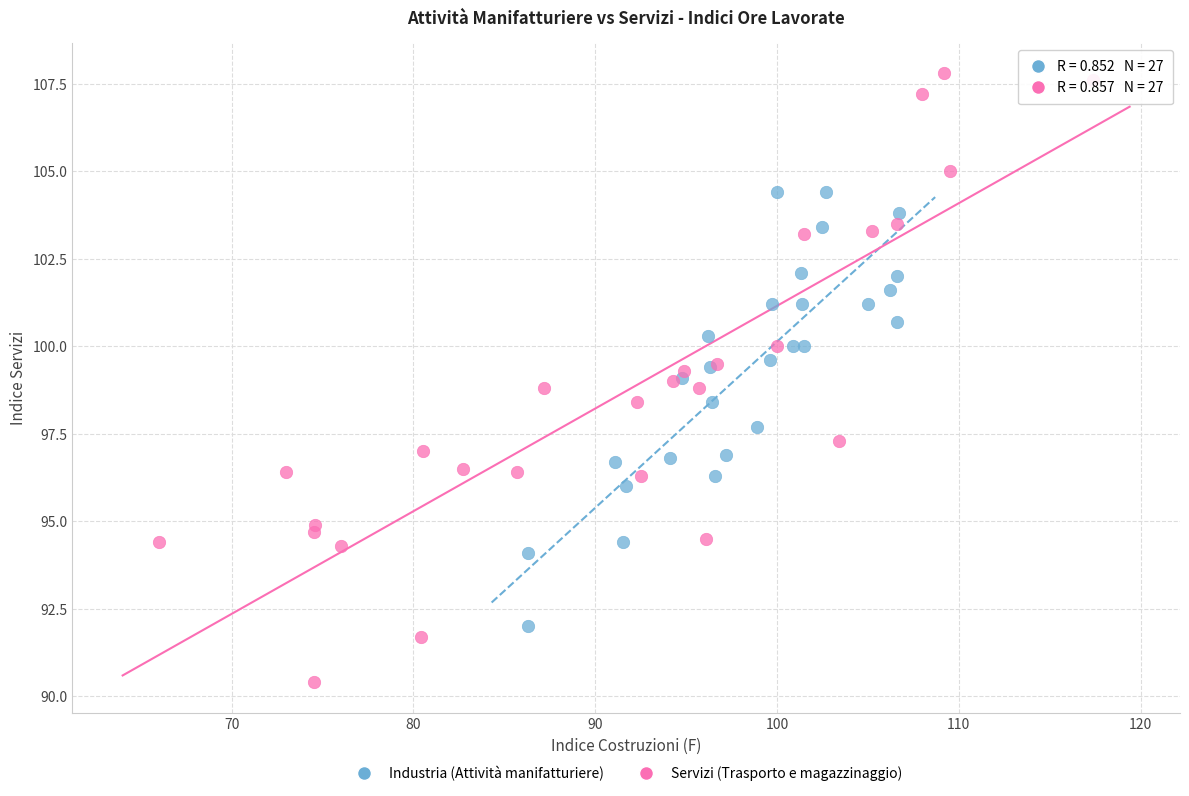

Which series contains the lowest Y value?

Servizi (Trasporto e magazzinaggio)